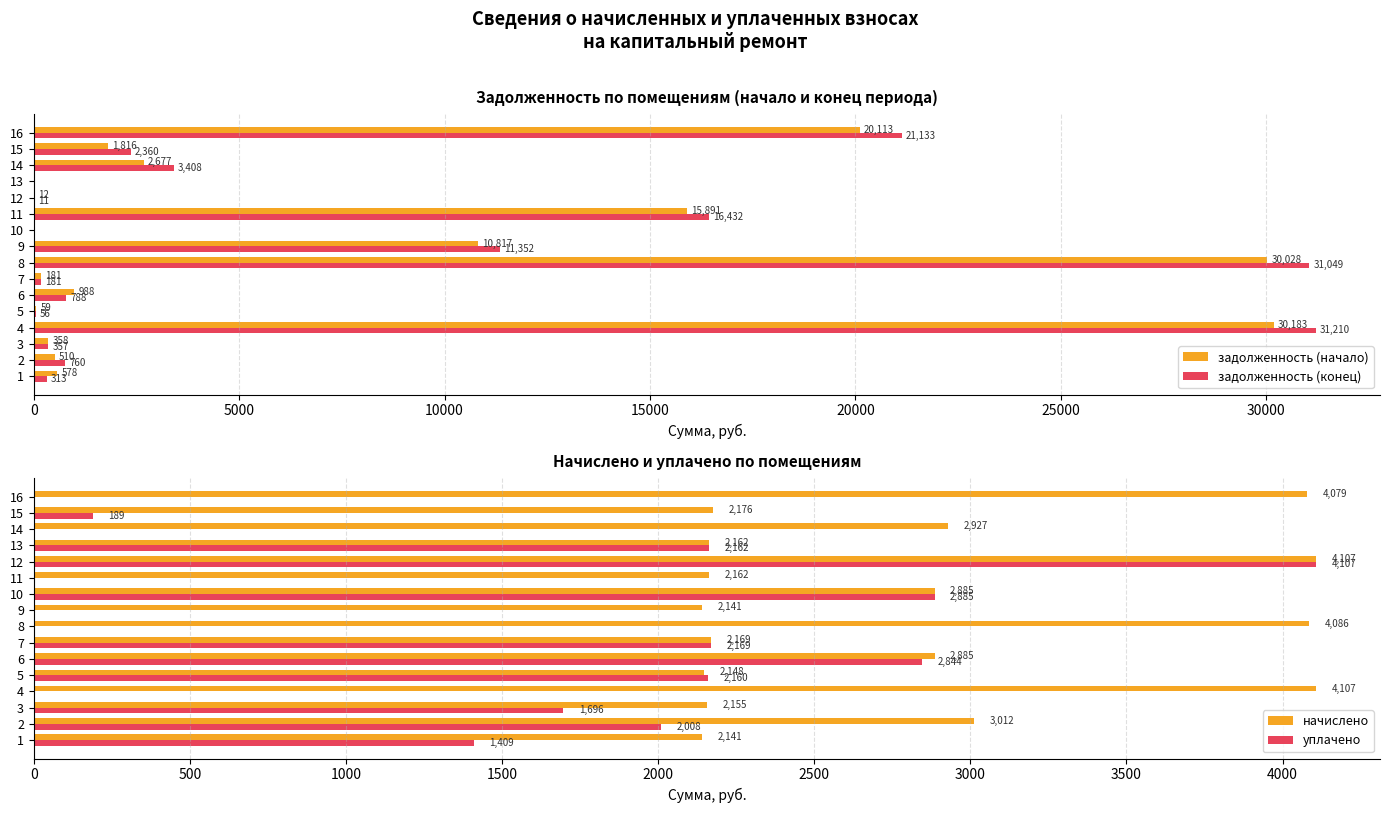

At which label is начислено closest to 3123?

2